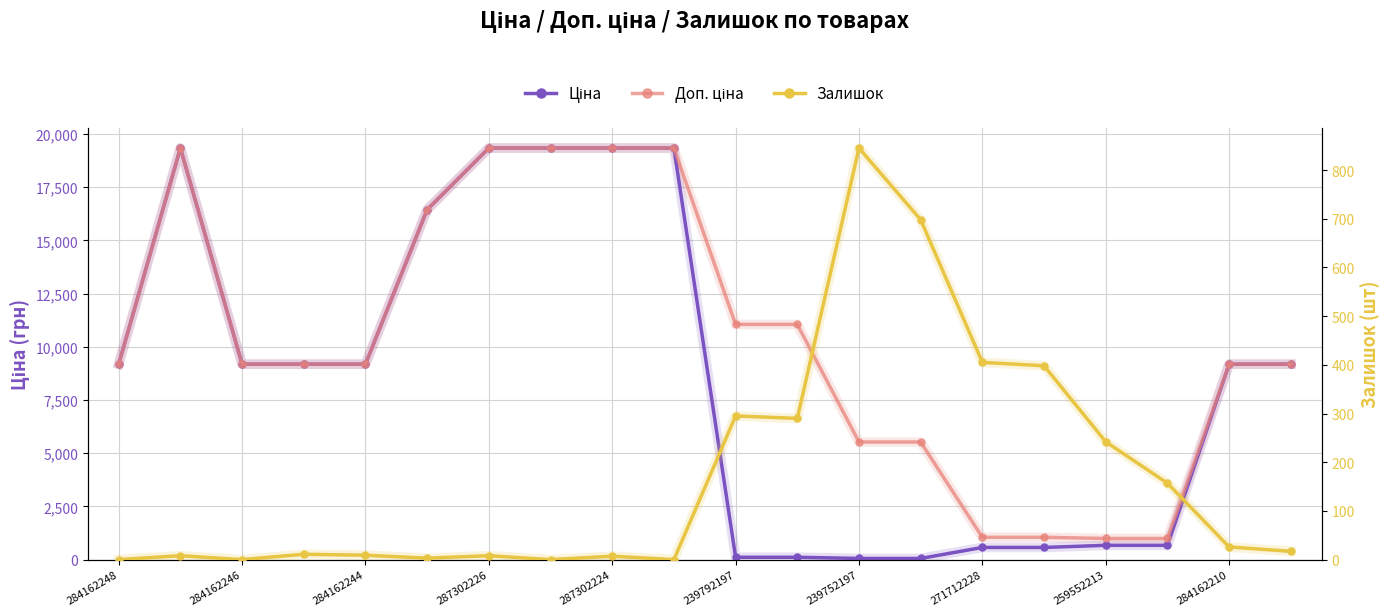

How many positive values does the Залишок series have?

16